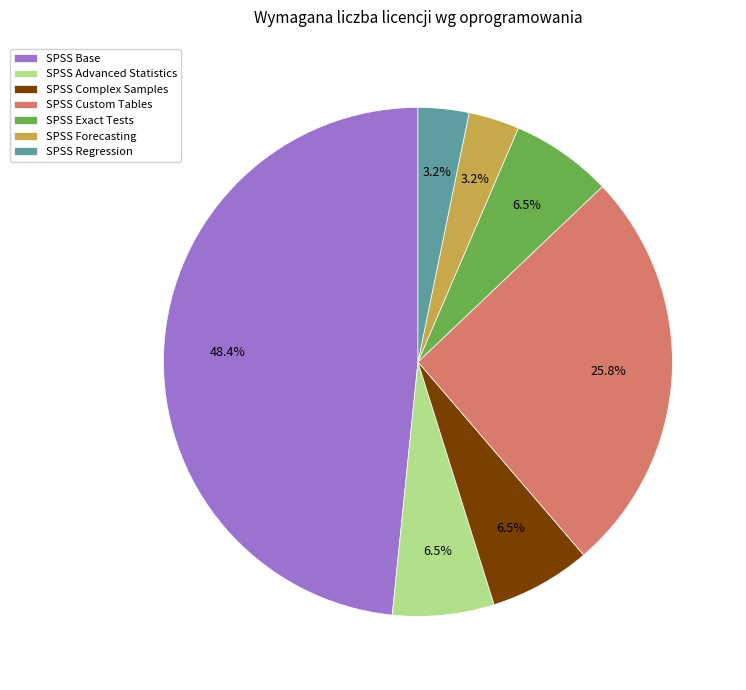

What percentage is NOT represented by SPSS Regression?

96.8%